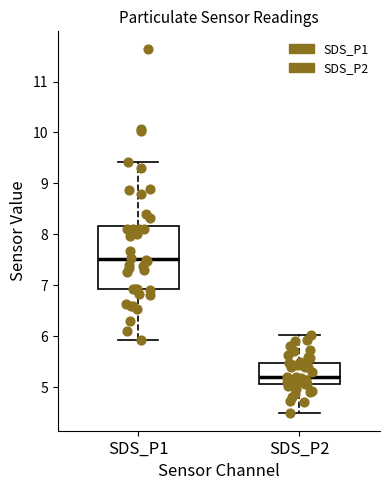

Which box's median line is the lowest?

SDS_P2